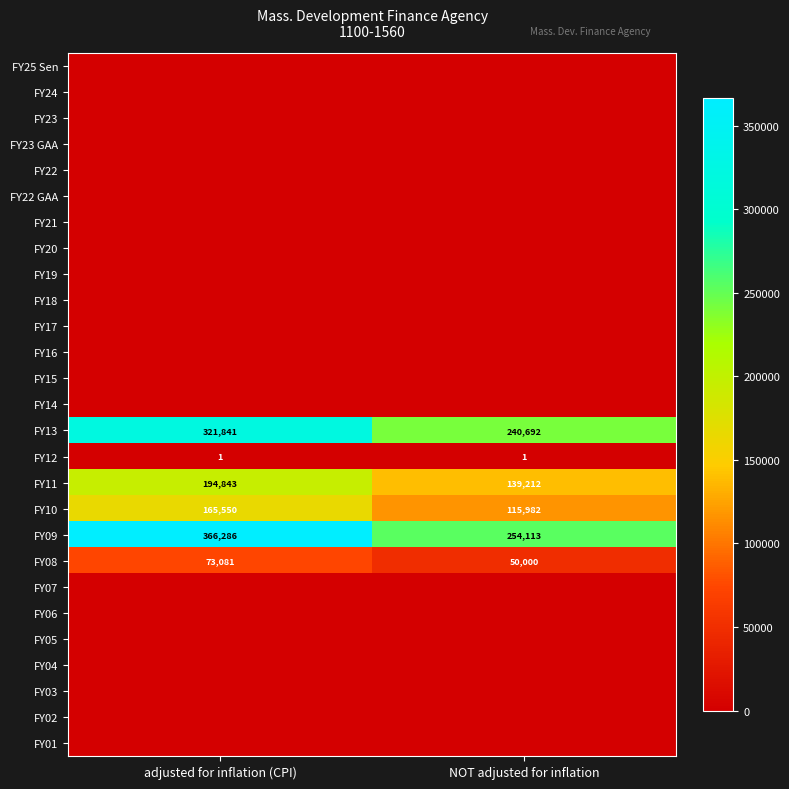

What is the difference between the maximum and minimum values in the FY10 series?

49568